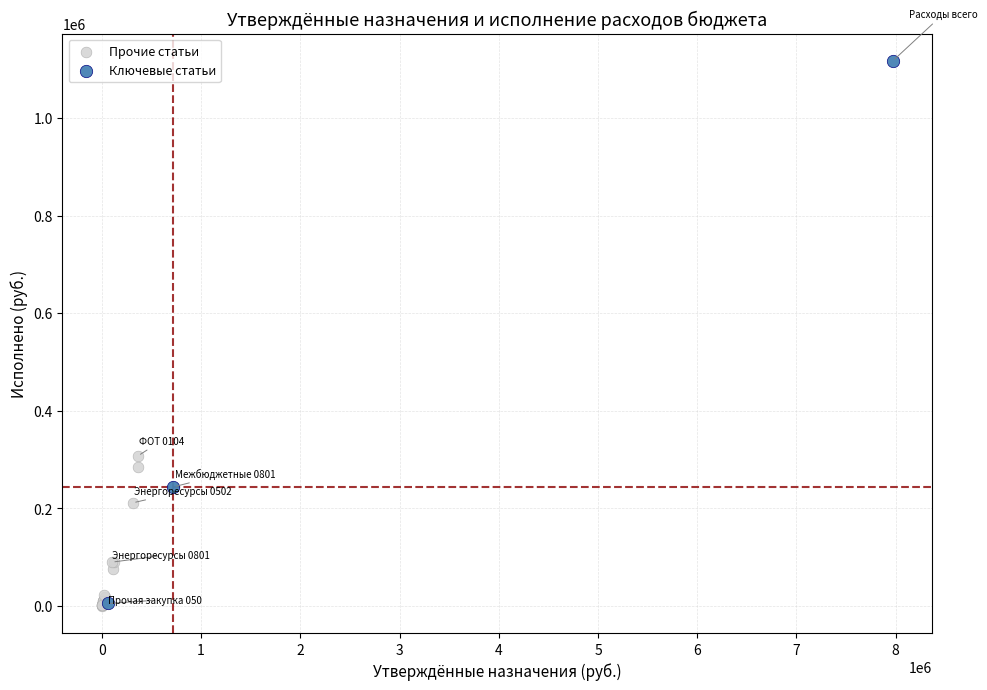

Which series reaches the maximum Y coordinate?

Ключевые статьи